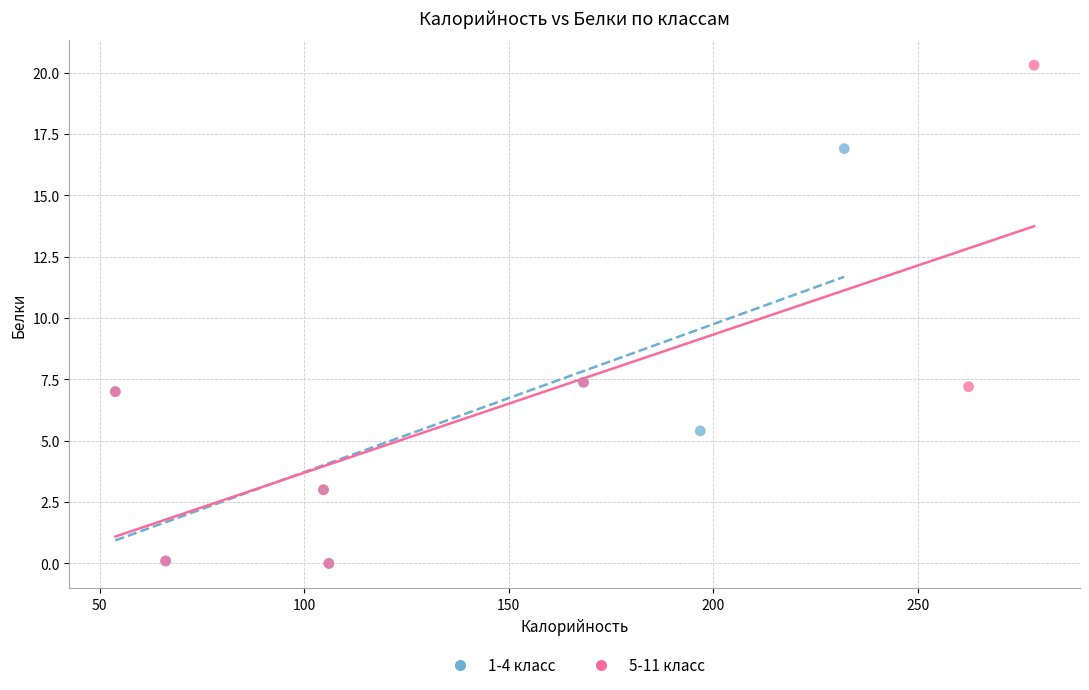

Which series has the largest Y range (max minus min)?

5-11 класс